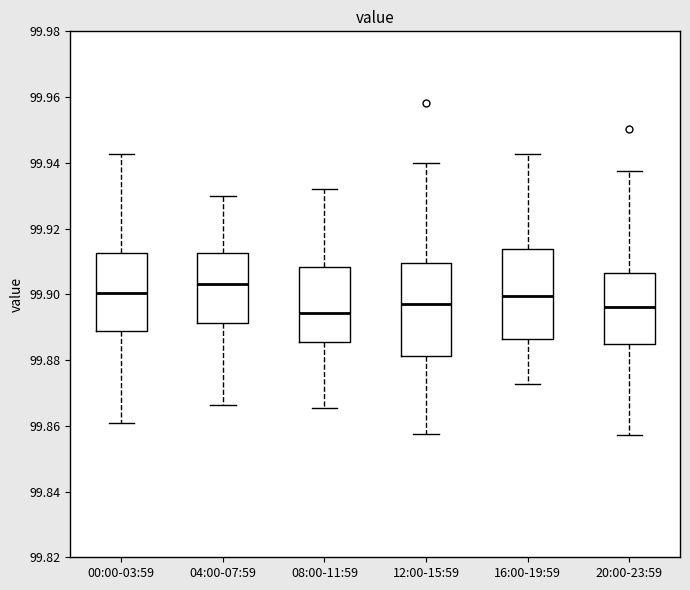

Where does the median line of the box for 08:00-11:59 sit on the y-axis? The values are not printed on the chart, so give them approximately, as read against the axis.

99.894